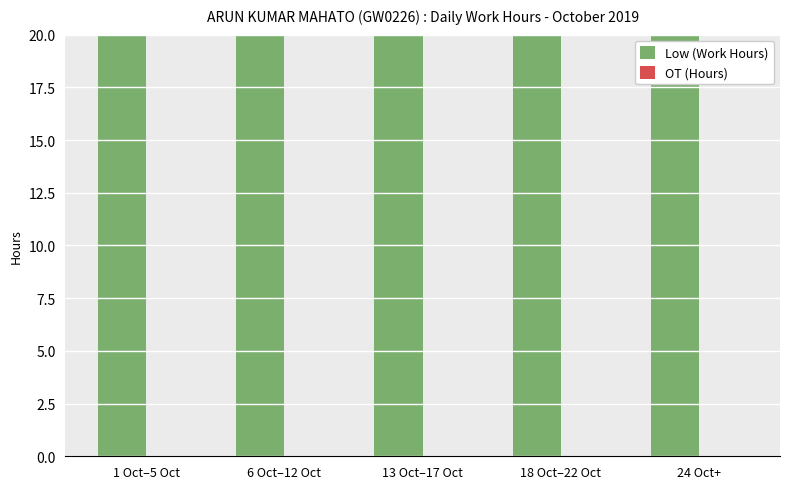

How many groups of bars are there?

5